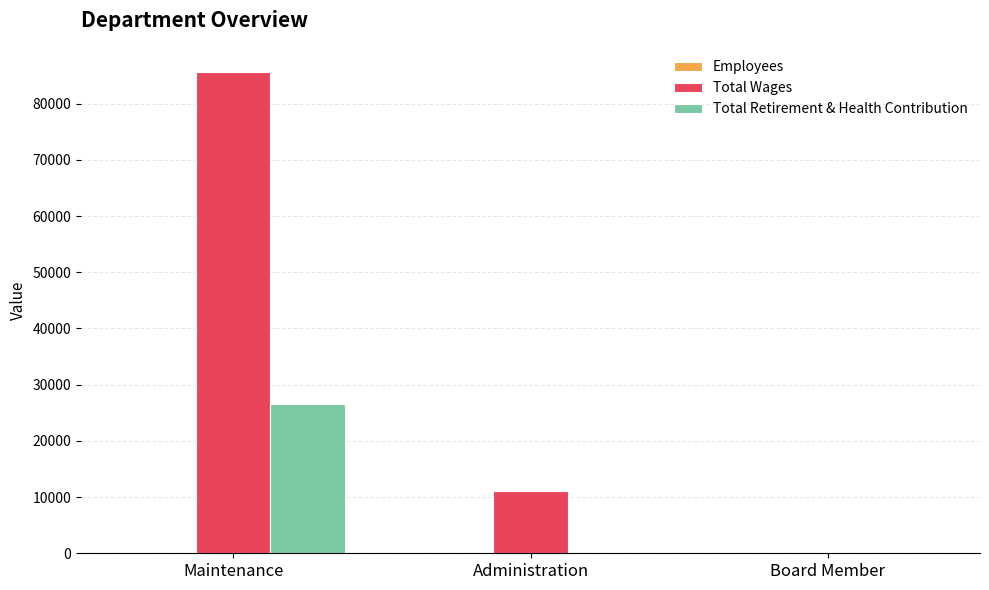

At which label is Total Wages closest to 42828?

Administration